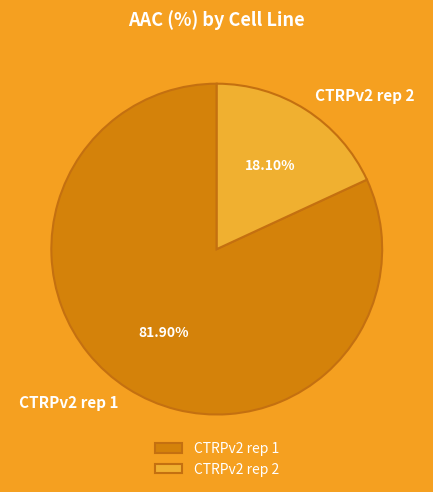

To the nearest percent, what is the combined percentage of CTRPv2 rep 1 and CTRPv2 rep 2?

100%